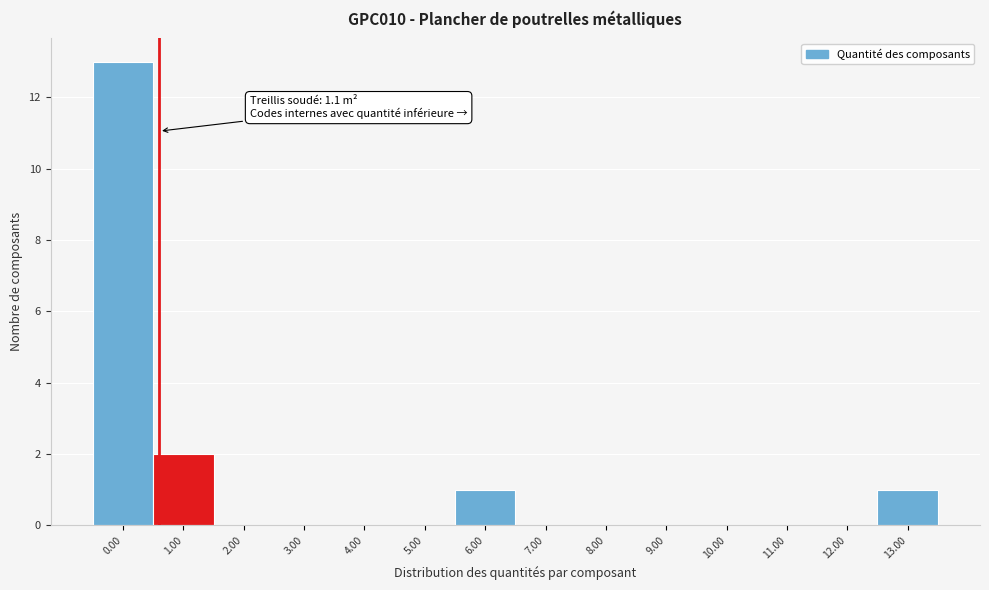

Reading right to left, list all the values displayed in this chart.

13.00=1	12.00=0	11.00=0	10.00=0	9.00=0	8.00=0	7.00=0	6.00=1	5.00=0	4.00=0	3.00=0	2.00=0	1.00=2	0.00=13